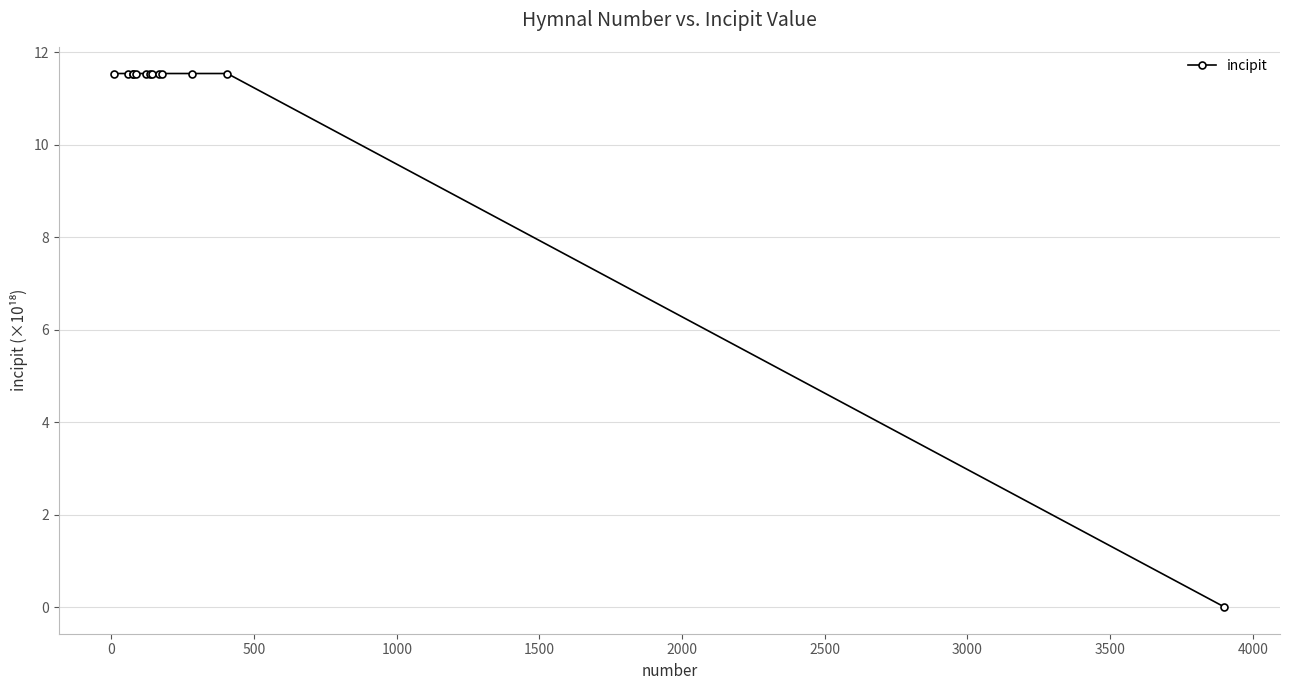

What is the maximum value shown in the chart?

11.5